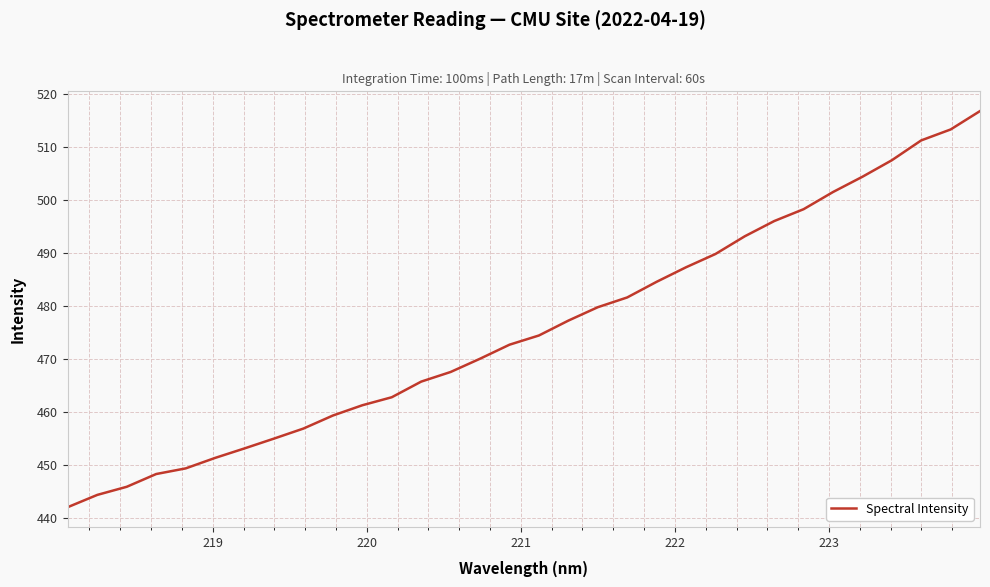

What is the minimum value shown in the chart?

442.0